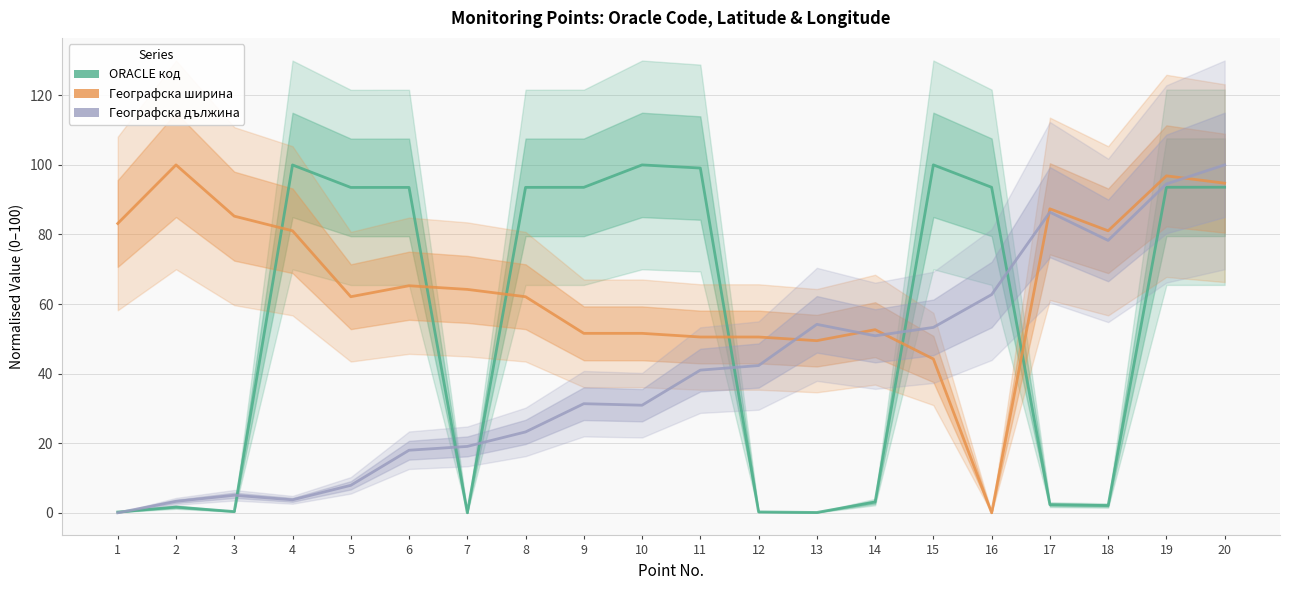

How many data points in Географска ширина are above 64?

10